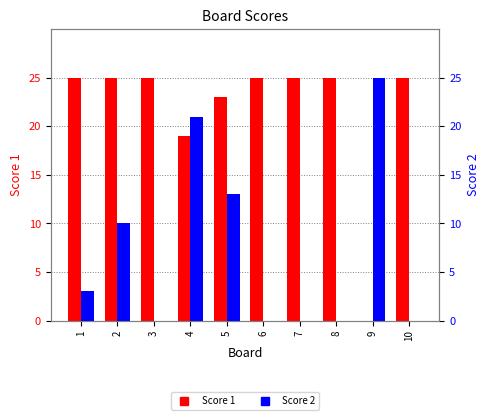

At which category is the sum across all series the highest?

4